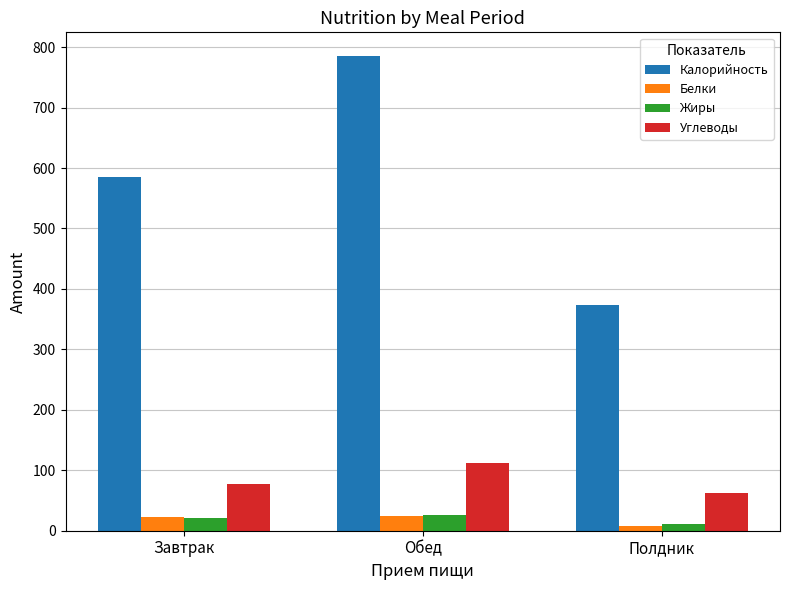

At which category is the sum across all series the highest?

Обед